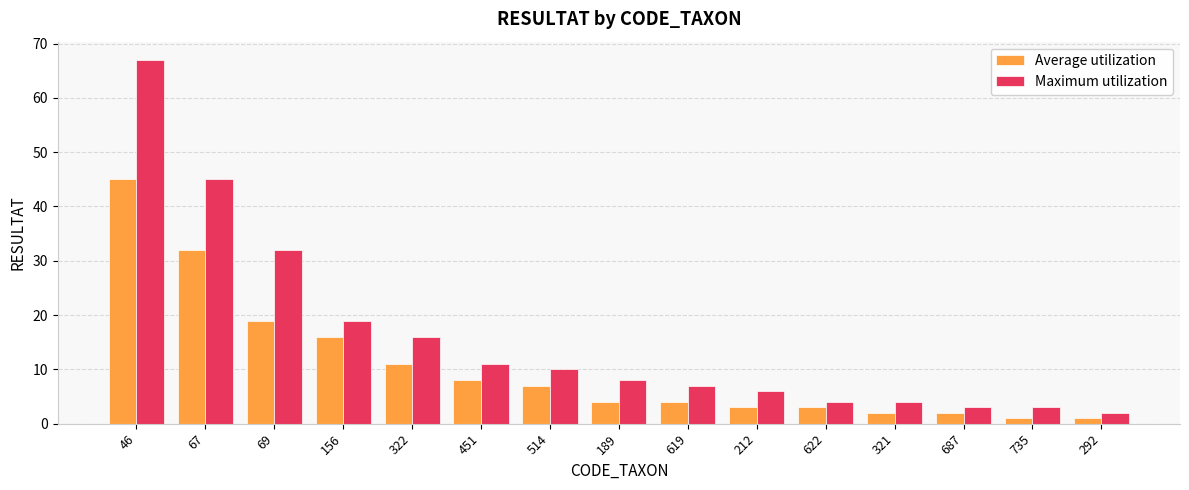

What is the value of the Average utilization bar at the 15th from the left?

1